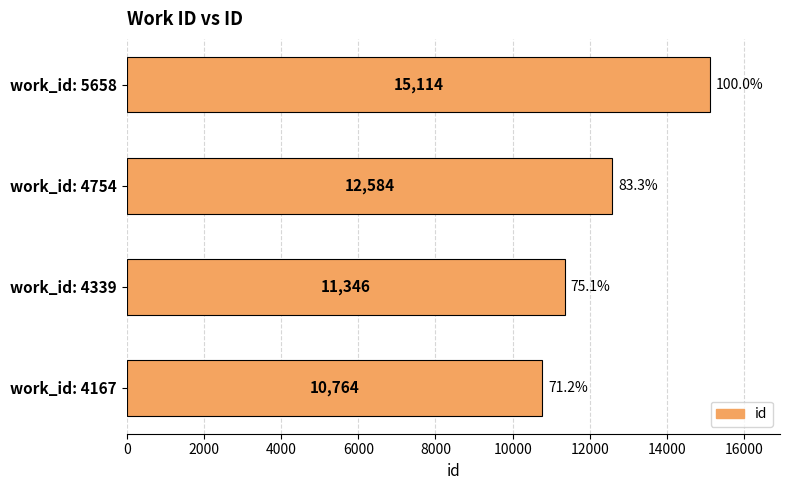

What is the greatest value displayed?

15114